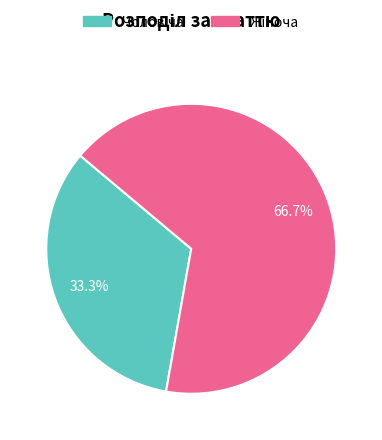

Is there any slice that represents more than half of the pie?

Yes